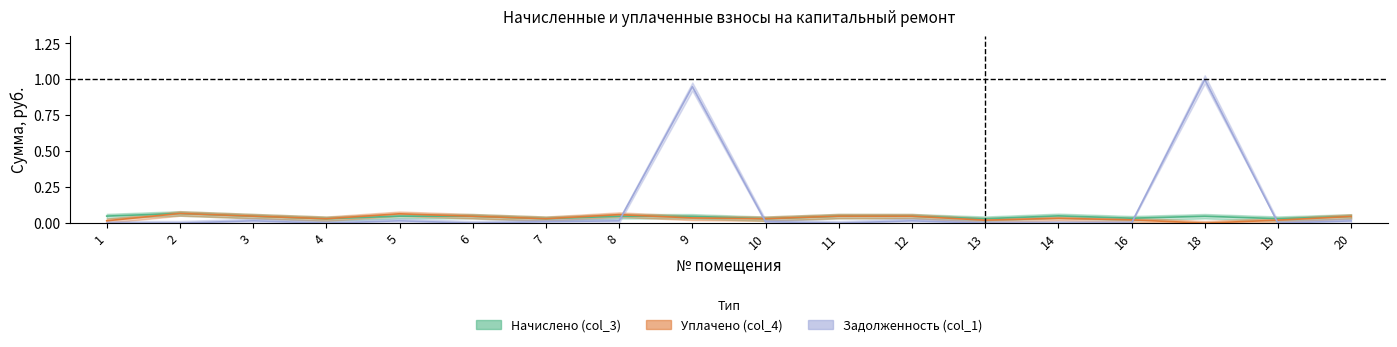

What is the difference between the highest and lowest values at 14?

0.1